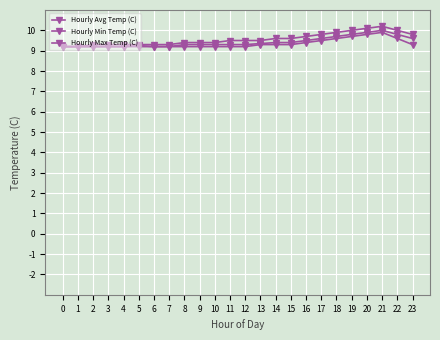

Reading right to left, extract all data points from this chart.

Hourly Avg Temp (C): 23=9.6	22=9.8	21=10.0	20=9.9	19=9.8	18=9.7	17=9.6	16=9.5	15=9.4	14=9.4	13=9.3	12=9.3	11=9.3	10=9.3	9=9.3	8=9.3	7=9.2	6=9.2	5=9.2	4=9.2	3=9.2	2=9.2	1=9.2	0=9.2
Hourly Min Temp (C): 23=9.3	22=9.6	21=9.9	20=9.8	19=9.7	18=9.6	17=9.5	16=9.4	15=9.3	14=9.3	13=9.3	12=9.2	11=9.2	10=9.2	9=9.2	8=9.2	7=9.2	6=9.2	5=9.2	4=9.2	3=9.2	2=9.2	1=9.2	0=9.2
Hourly Max Temp (C): 23=9.8	22=10.0	21=10.2	20=10.1	19=10.0	18=9.9	17=9.8	16=9.7	15=9.6	14=9.6	13=9.5	12=9.5	11=9.5	10=9.4	9=9.4	8=9.4	7=9.3	6=9.3	5=9.3	4=9.3	3=9.3	2=9.3	1=9.2	0=9.2